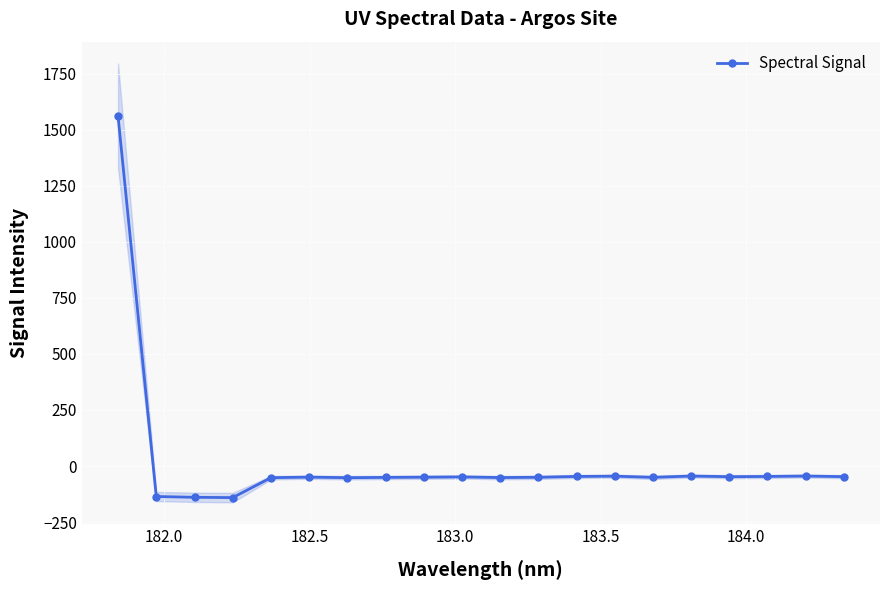

True or false: Spectral Signal has more than 1 interior local peaks.

True